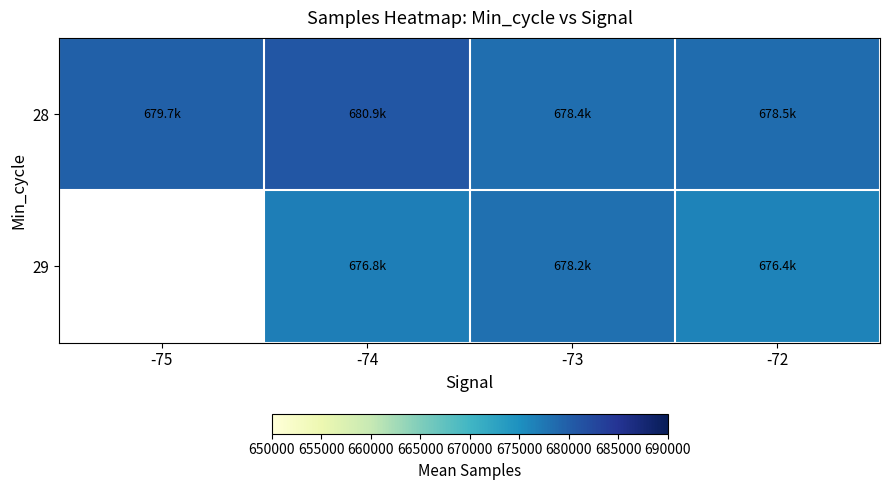

Which series changed the most between -74 and -72?

28